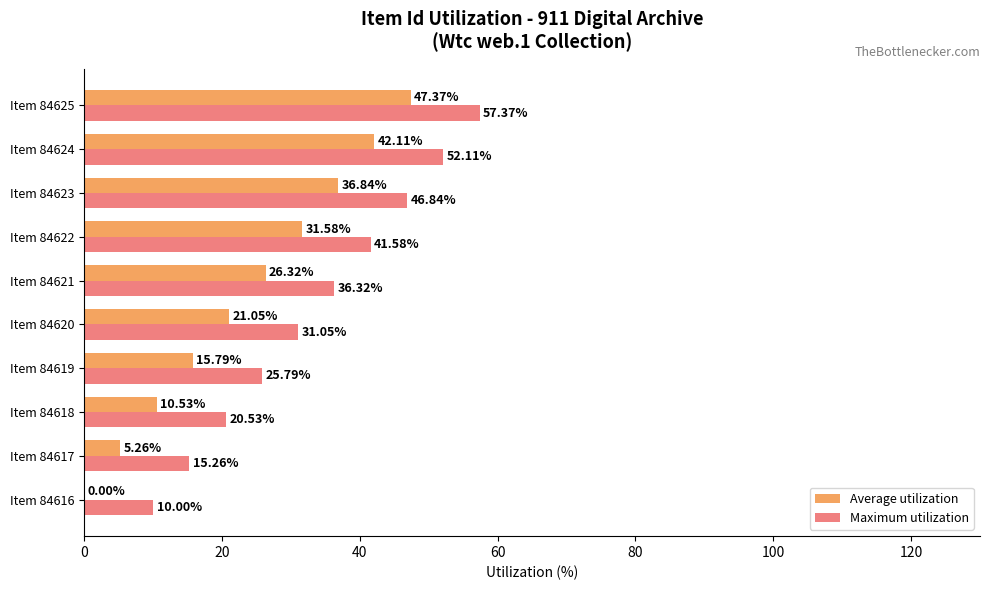

At which category is the sum across all series the highest?

Item 84625